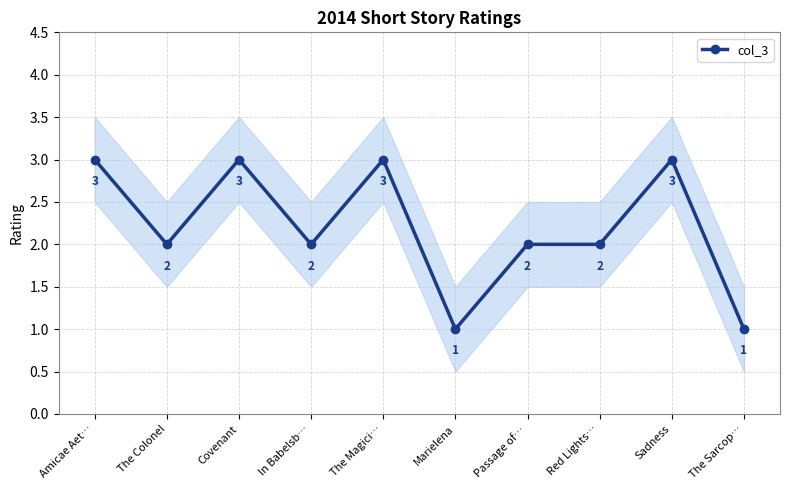

What is the label of the 9th point from the right?

The Colonel